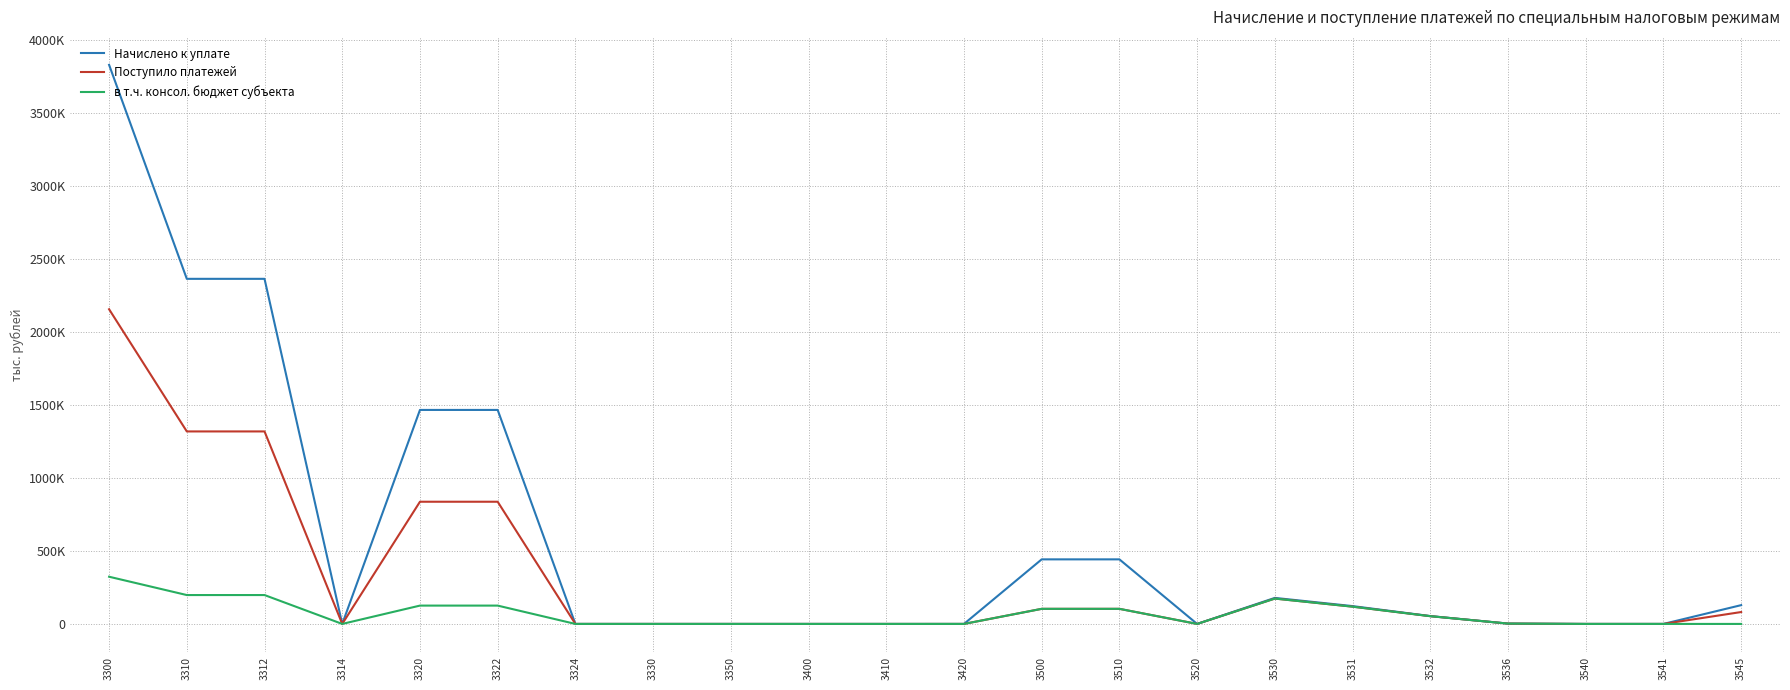

What are all the series names shown in the legend?

Начислено к уплате, Поступило платежей, в т.ч. консол. бюджет субъекта